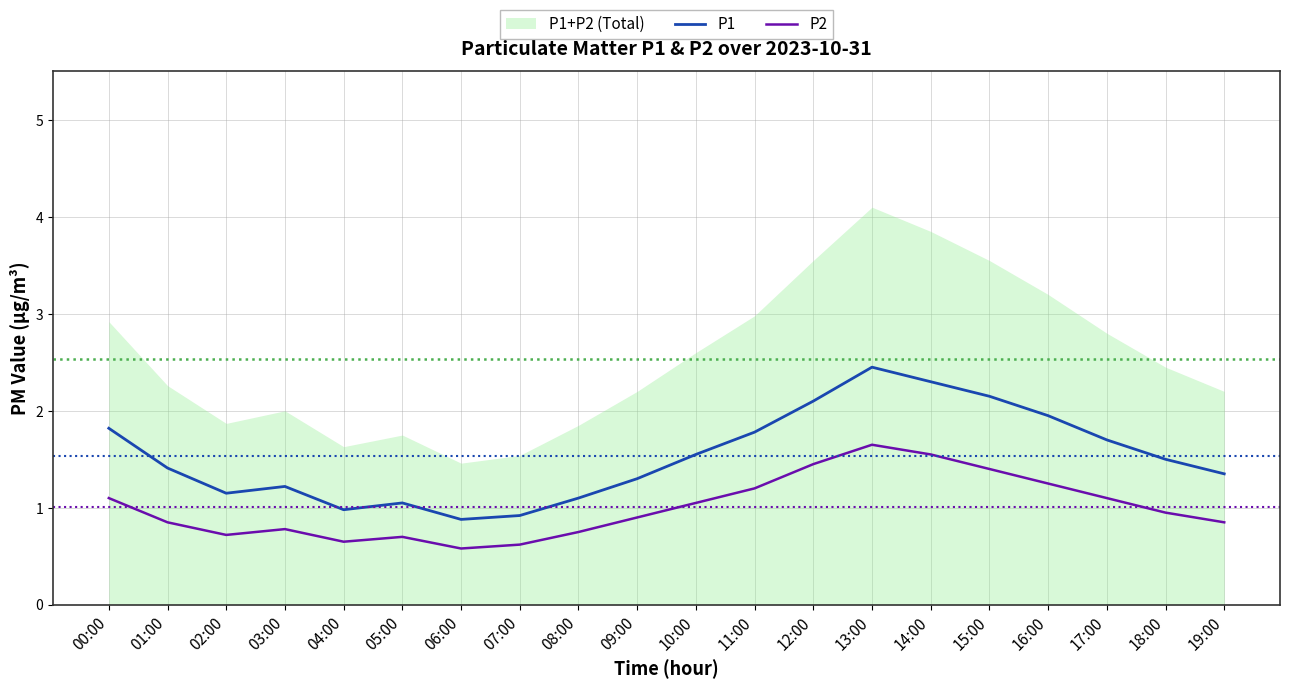

Which series has the largest total across all categories?

P1